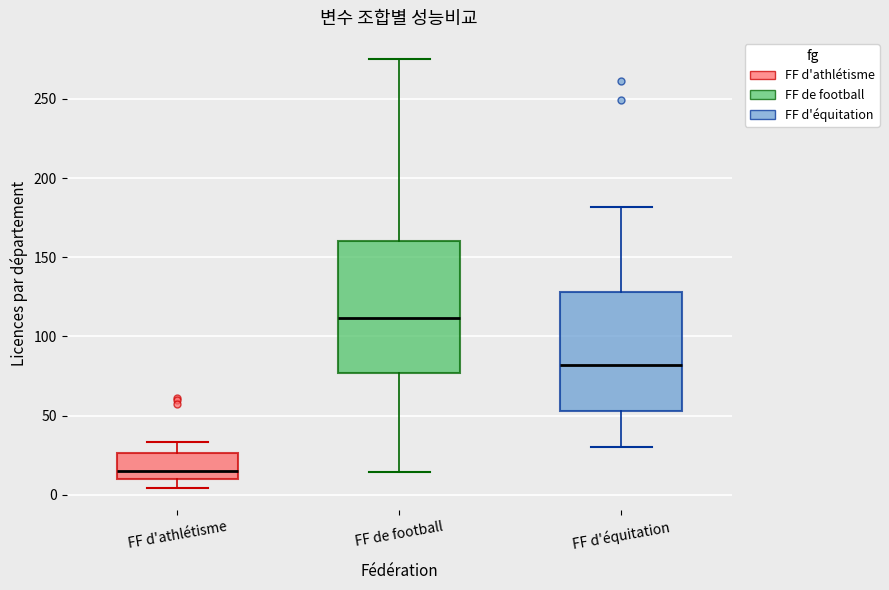

Reading left to right, transcribe this box plot: for each box, give where its median line is, the range the box spans, and where its two whiskers end, as read against the y-axis. The values are not printed on the chart, so give them approximately, as read against the axis.

FF d'athlétisme: median 15, box 10 to 25, whiskers 5 to 35
FF de football: median 110, box 75 to 160, whiskers 15 to 275
FF d'équitation: median 80, box 55 to 130, whiskers 30 to 180